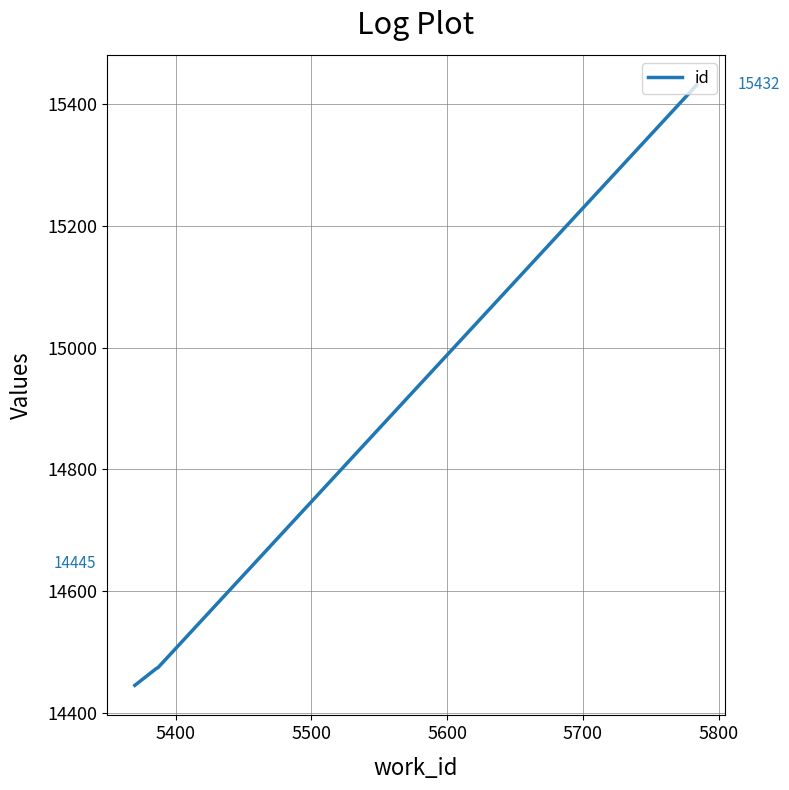

What is the minimum value shown in the chart?

14445